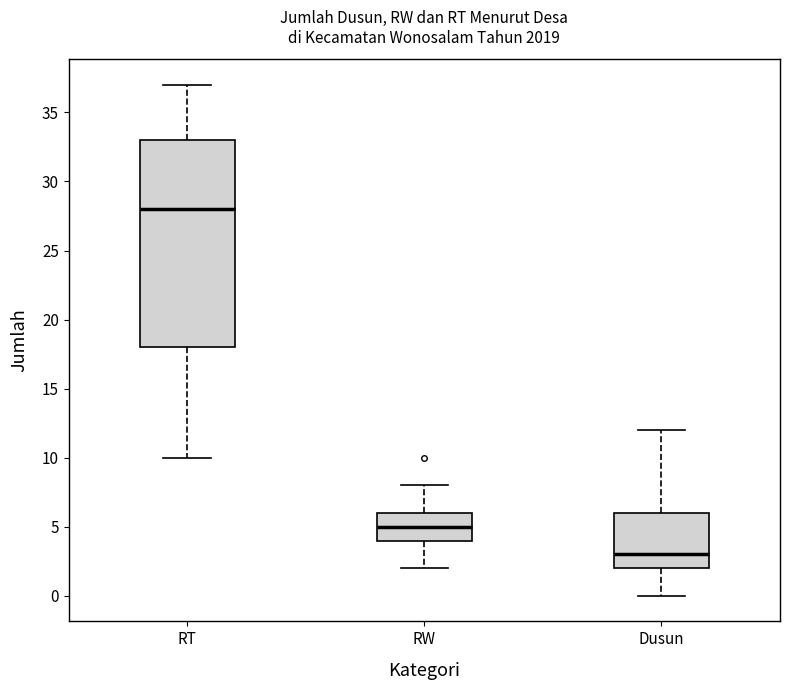

Reading left to right, read every box against the y-axis: the position of its median line, the range the box covers, and the ends of its whiskers. The values are not printed on the chart, so give them approximately, as read against the axis.

RT: median 28, box 18 to 33, whiskers 10 to 37
RW: median 5, box 4 to 6, whiskers 2 to 8
Dusun: median 3, box 2 to 6, whiskers 0 to 12